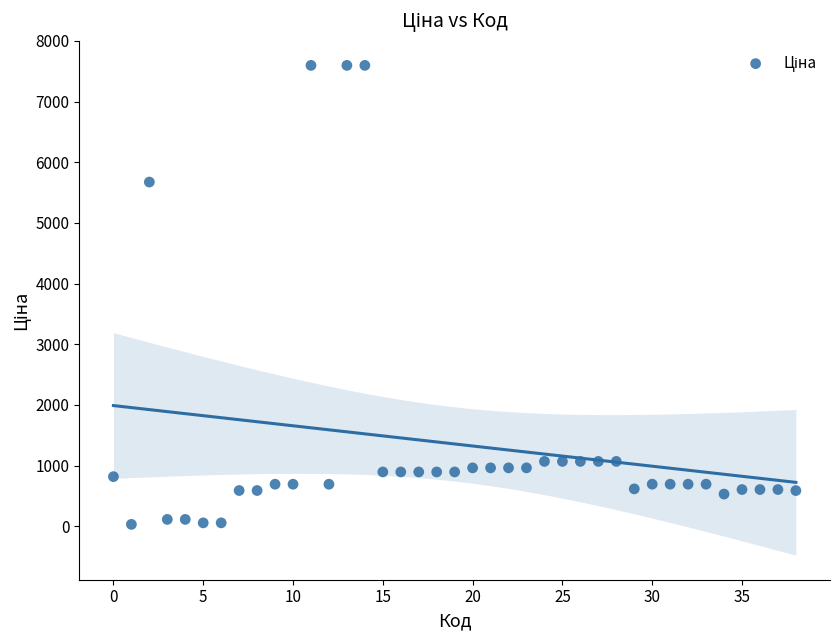

What is the range of Y values (max minus min)?

7564.5